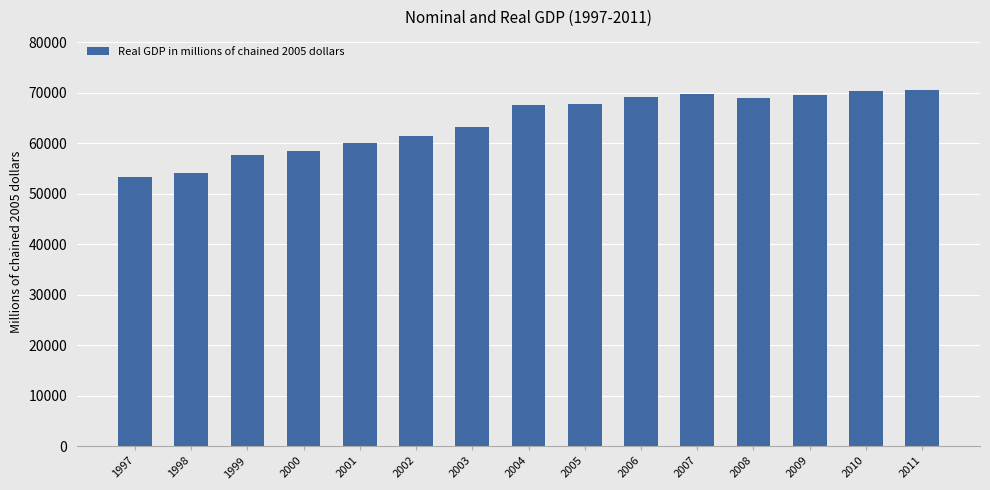

What is the value of the 11th bar from the left?

69668